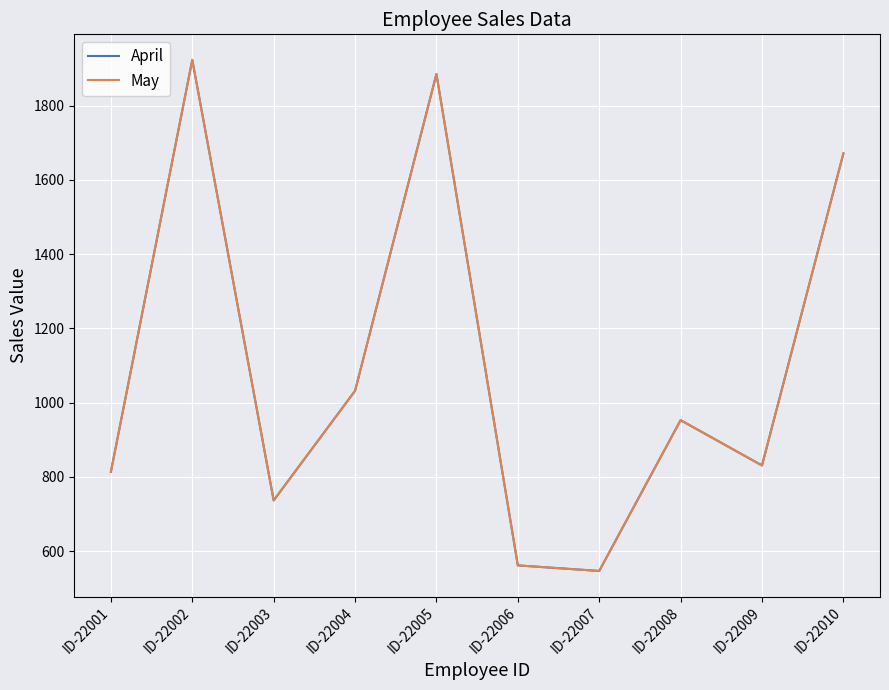

True or false: April and May cross at least once.

False